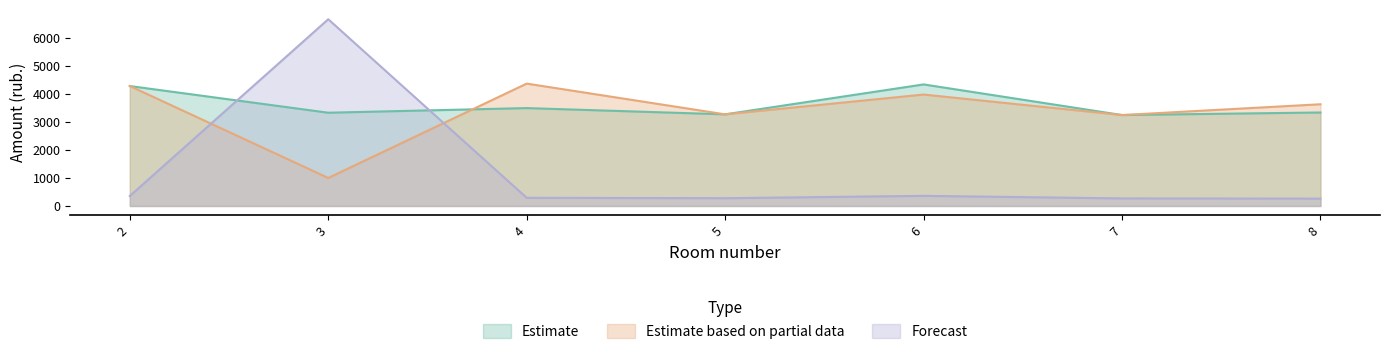

List the series in order of their peak value, highest first.

Forecast, Estimate based on partial data, Estimate